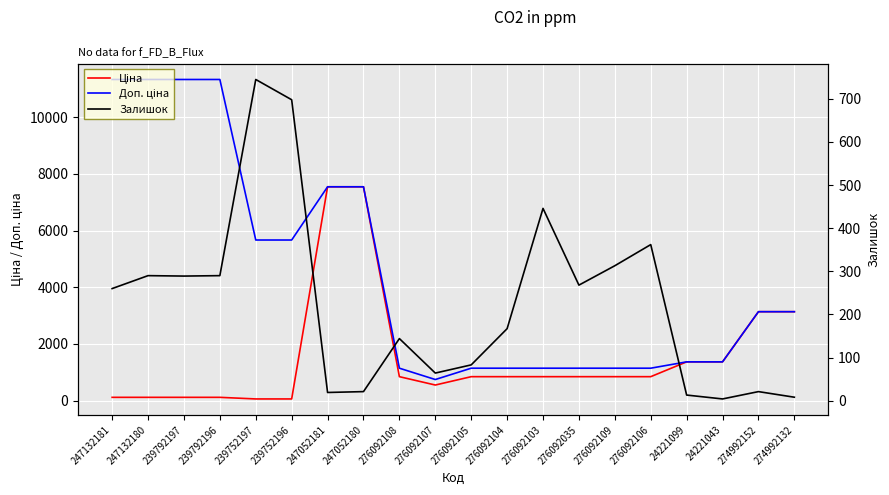

Between 239752196 and 276092106, which series saw the biggest shift?

Доп. ціна